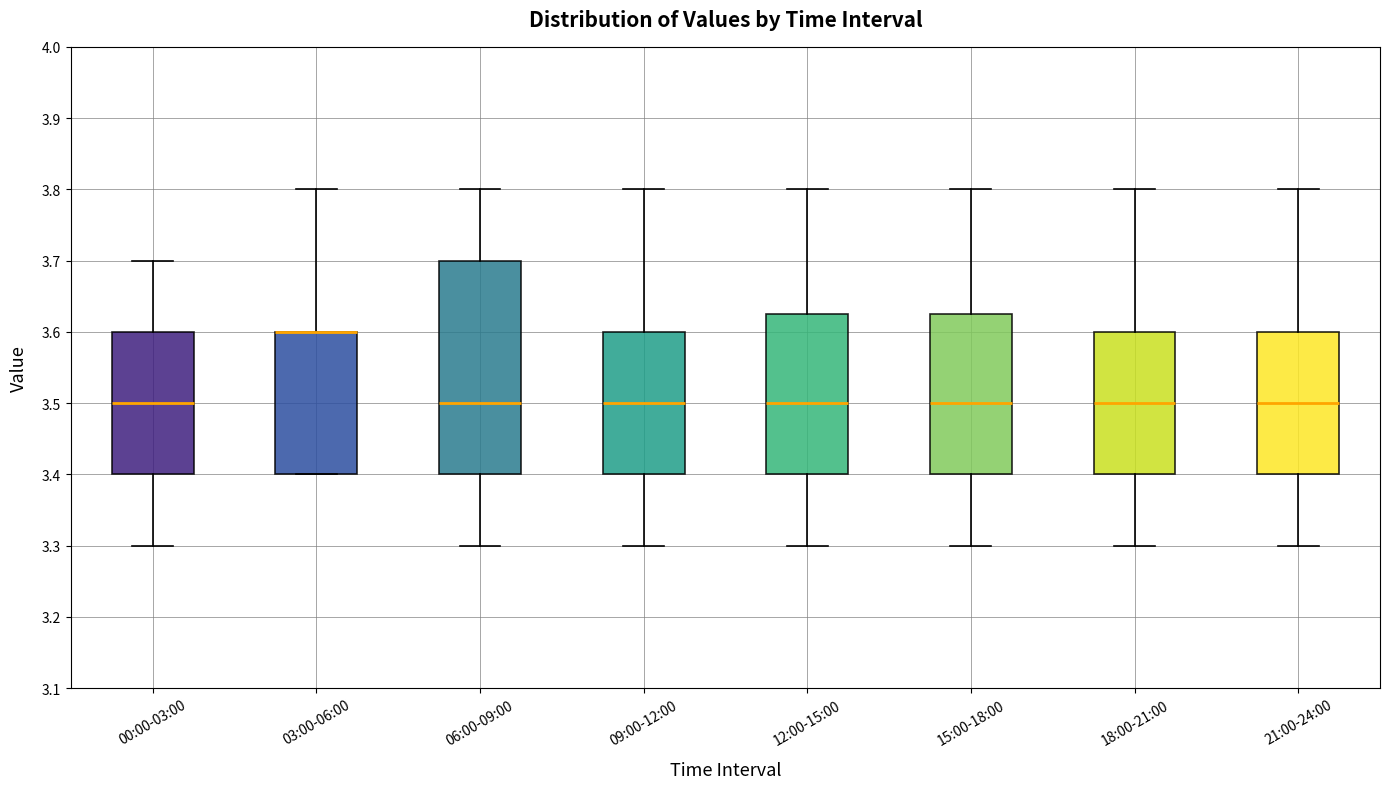

Comparing the boxes themselves (not the whiskers), which one is the tallest?

06:00-09:00